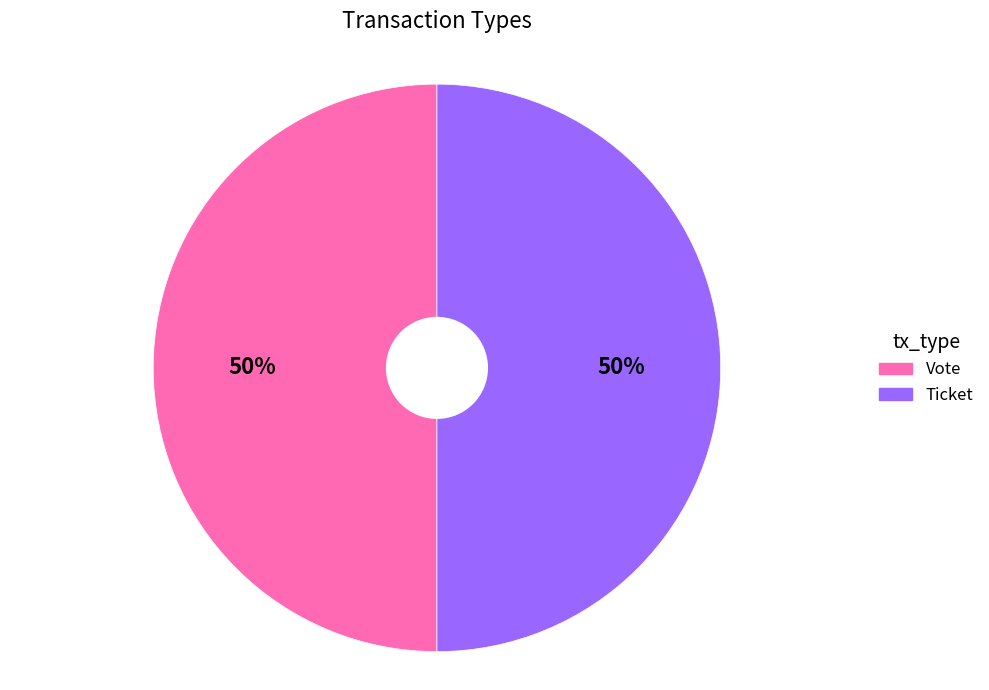

To the nearest percent, what portion does Vote represent?

50%